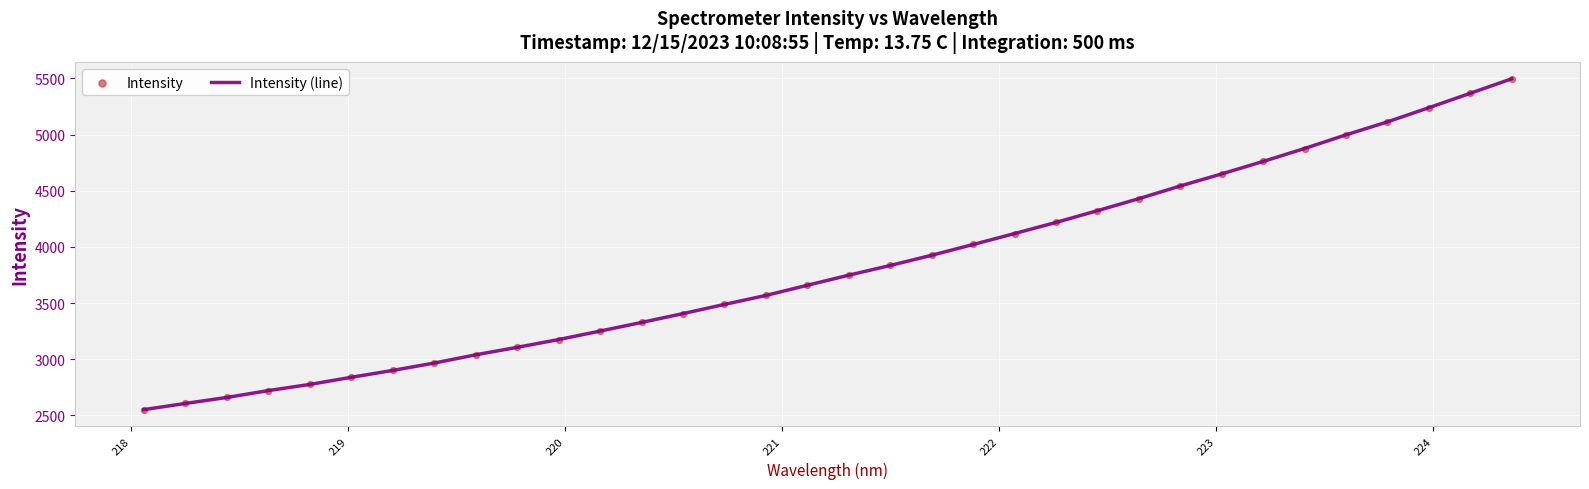

What is the greatest value displayed?

5495.6